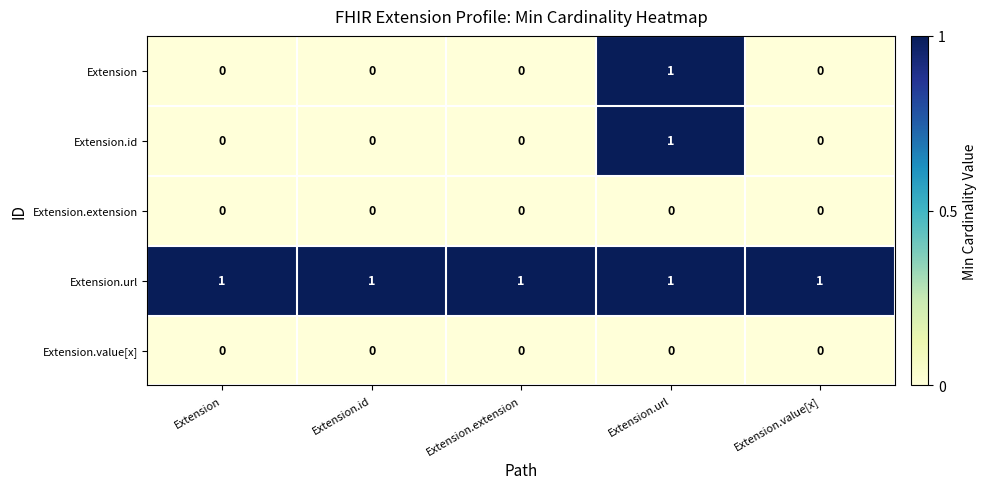

At how many categories does at least one series exceed 0?

5